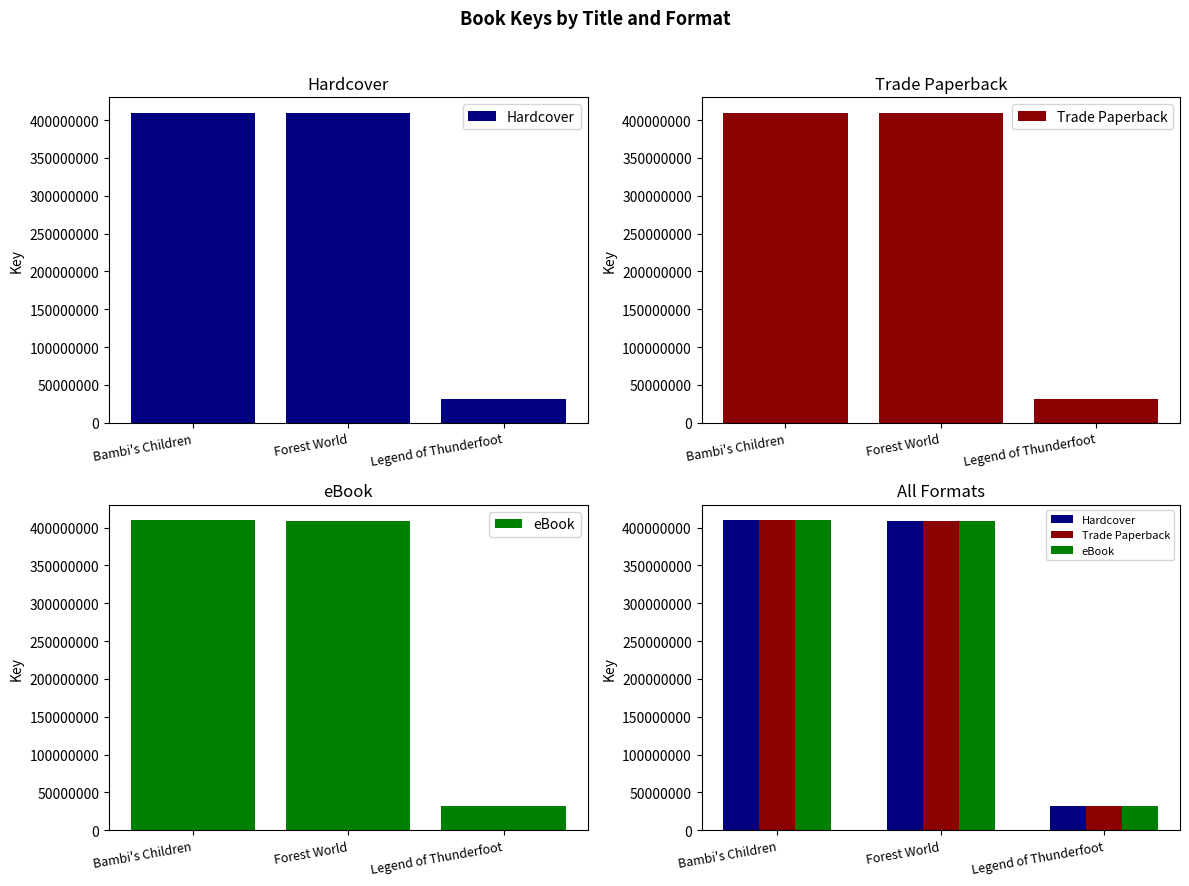

Are the bars horizontal?

No